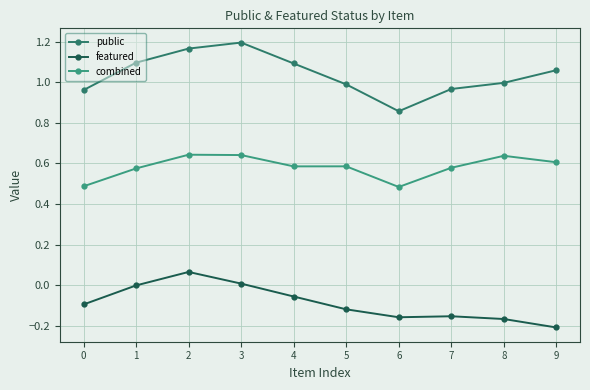

Which series has the largest range (max minus min)?

public